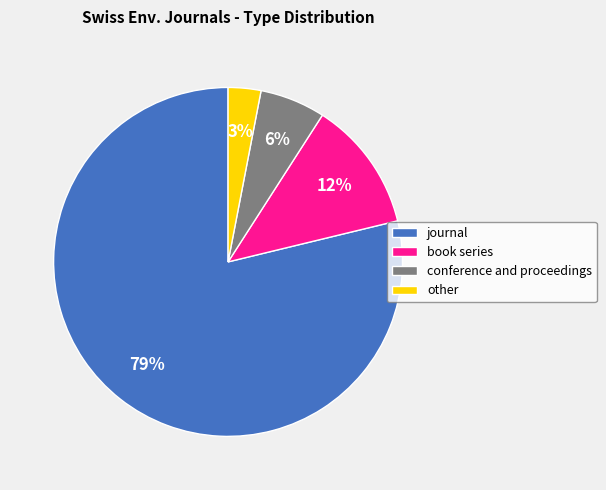

Do conference and proceedings and journal together represent more than half of the pie?

Yes